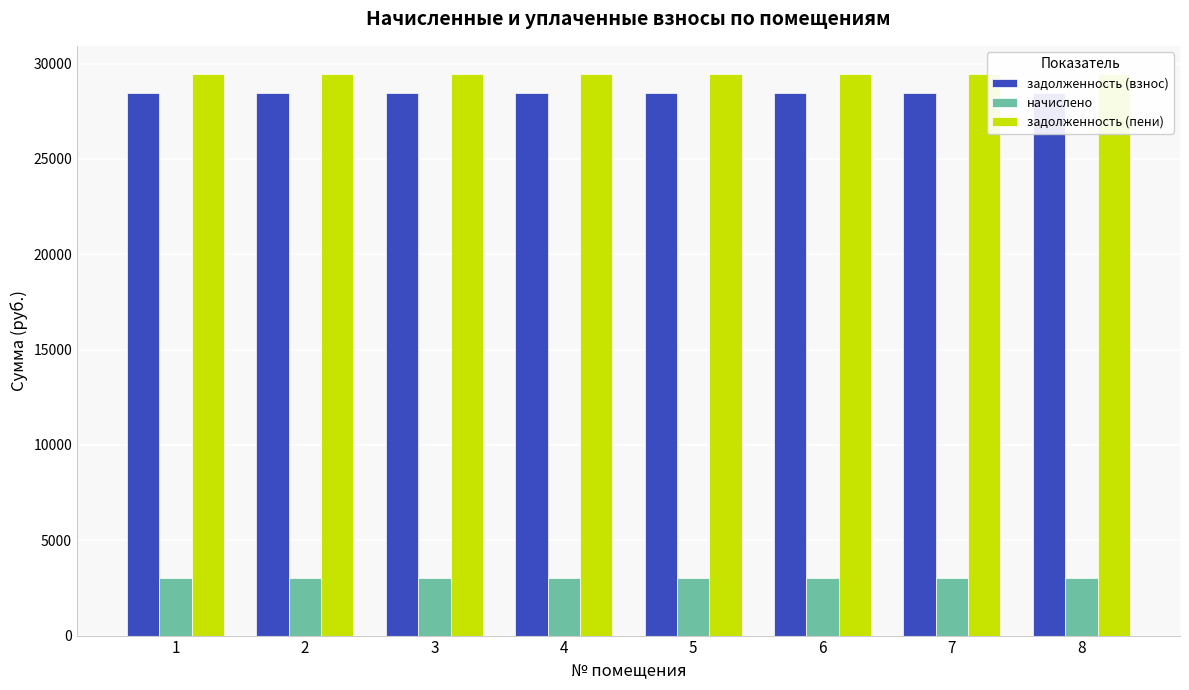

Which has a higher value, 5 or 2?

5